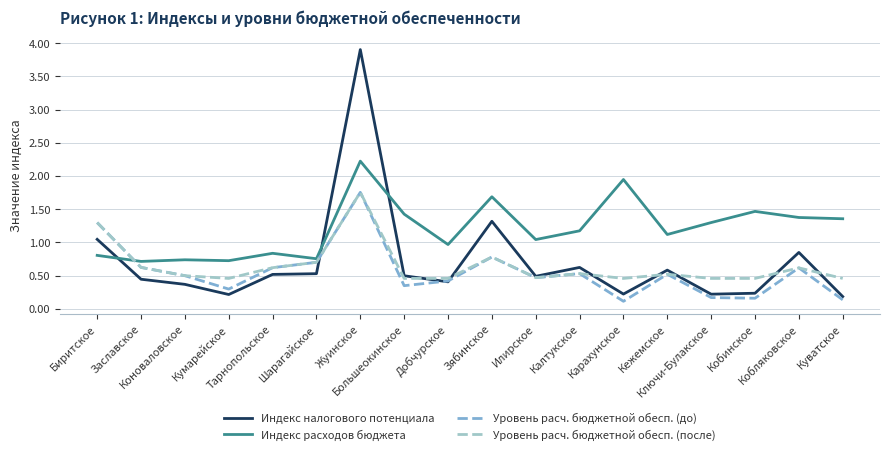

True or false: Индекс налогового потенциала and Индекс расходов бюджета intersect in this chart.

True